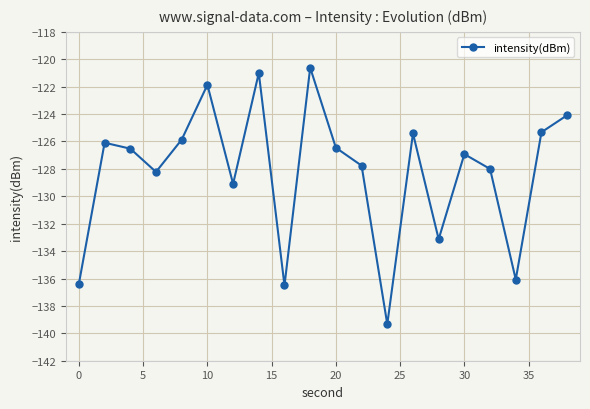

What is the value of the 5th point from the left?

-125.9